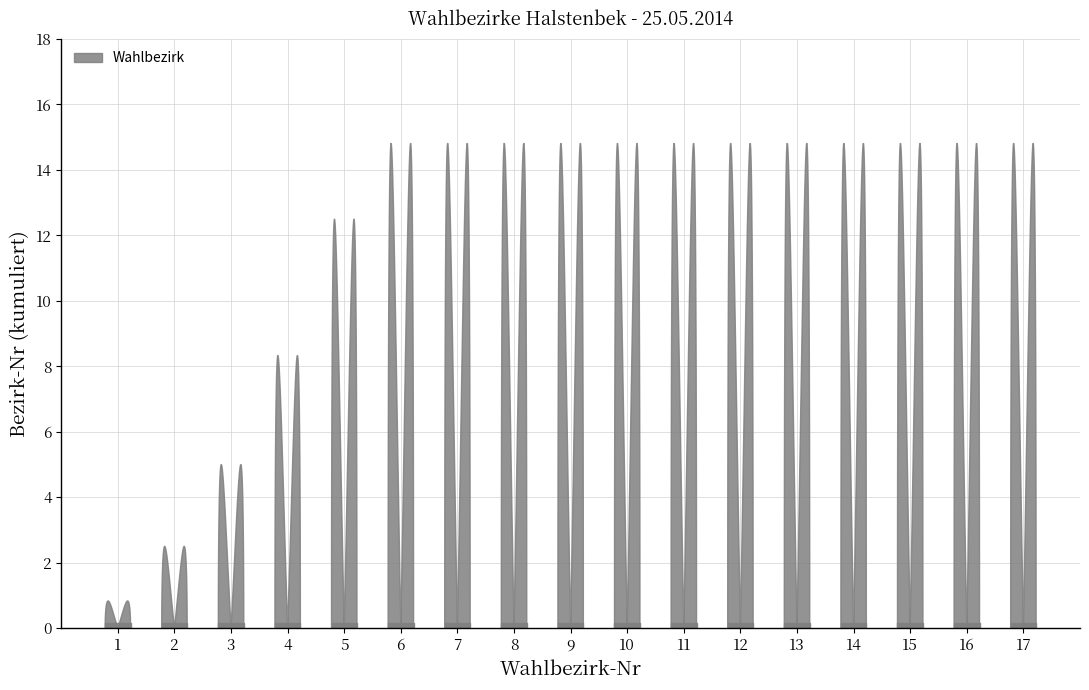

How many lines are shown in the chart?

1